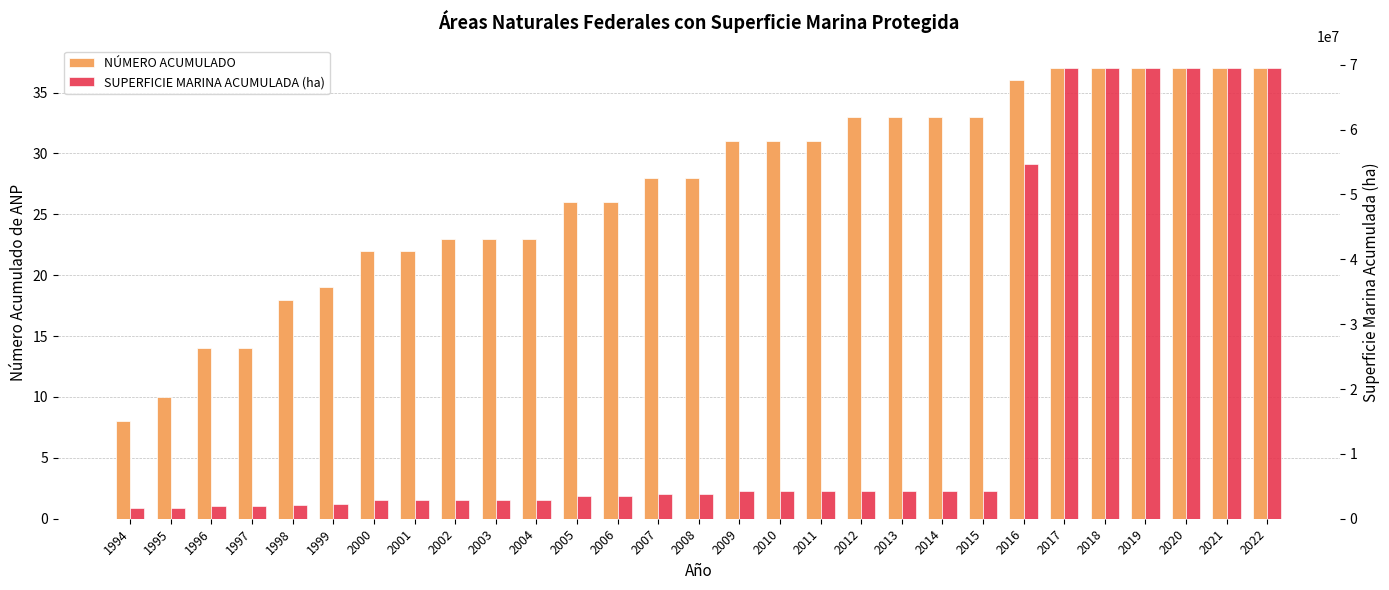

List the series in order of their peak value, lowest first.

NÚMERO ACUMULADO, SUPERFICIE MARINA ACUMULADA (ha)